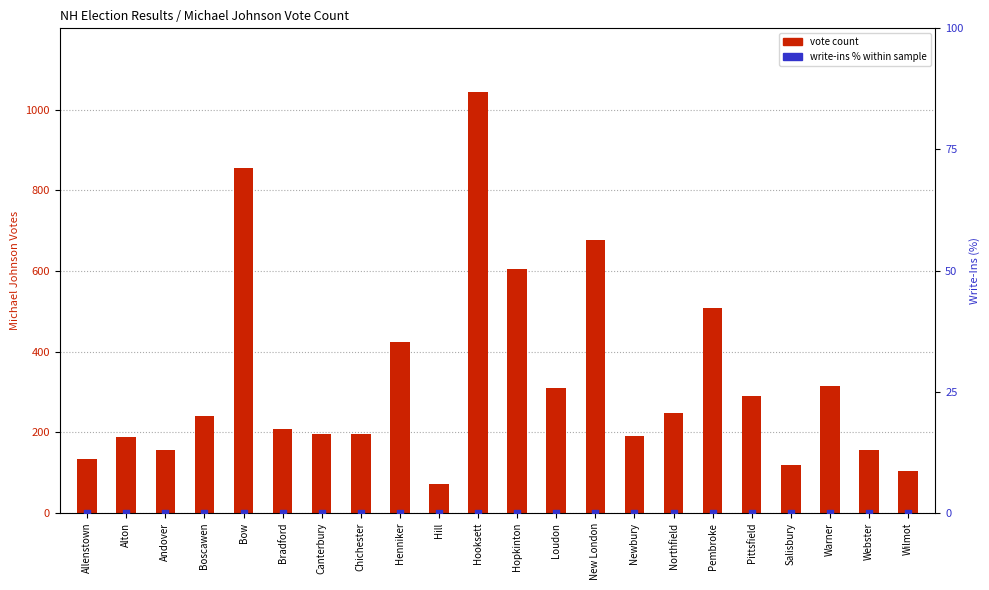

Which series has the largest Y range (max minus min)?

vote count